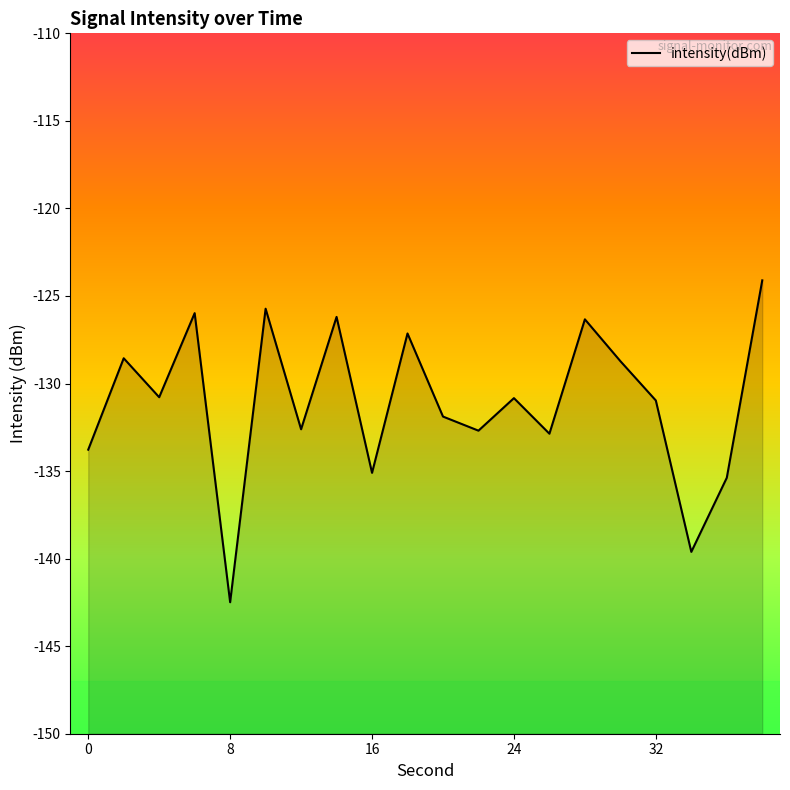

Reading left to right, transcribe all the data shown in this chart.

-133.8	-128.6	-130.8	-126.0	-142.5	-125.7	-132.6	-126.2	-135.1	-127.1	-131.9	-132.7	-130.8	-132.9	-126.3	-128.7	-131.0	-139.6	-135.4	-124.1